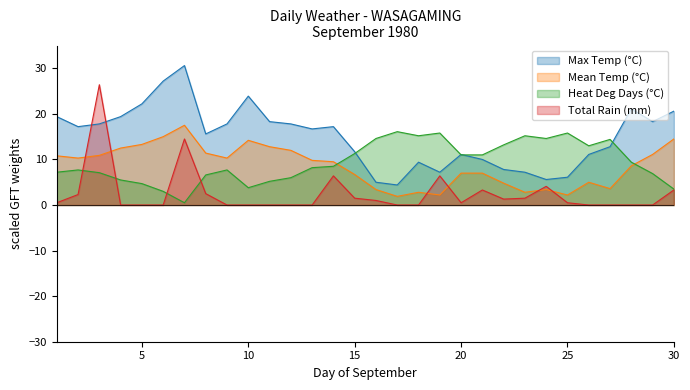

At which label does Max Temp (°C) first exceed 17?

1